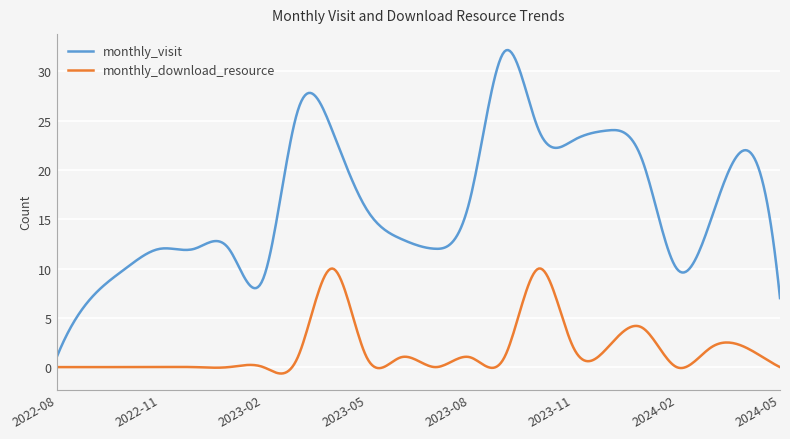

List the series in order of their overall mean, lowest first.

monthly_download_resource, monthly_visit